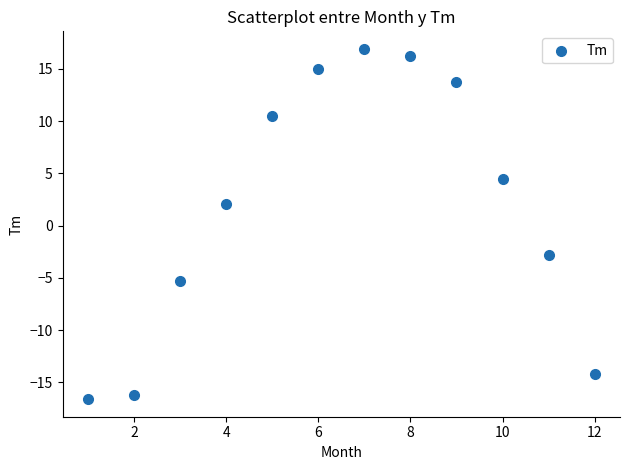

What is the range of Y values (max minus min)?

33.5